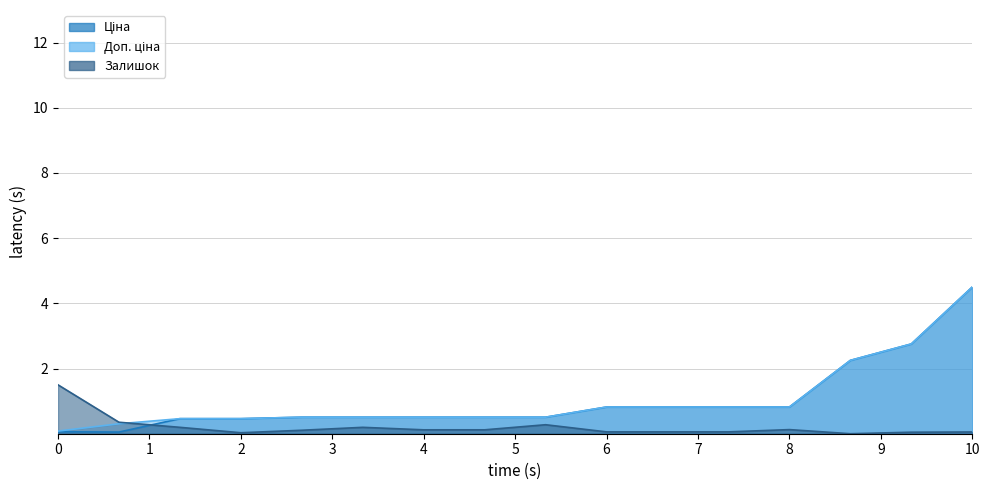

True or false: Залишок has more than 0 interior local peaks.

True